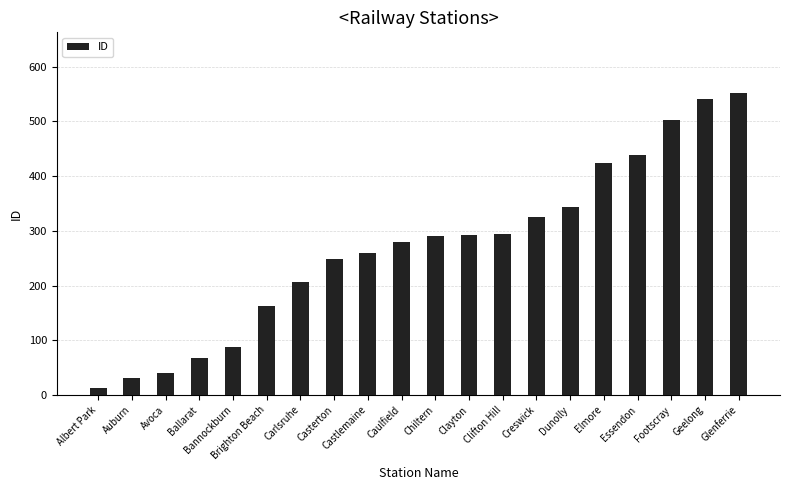

Are the bars horizontal?

No